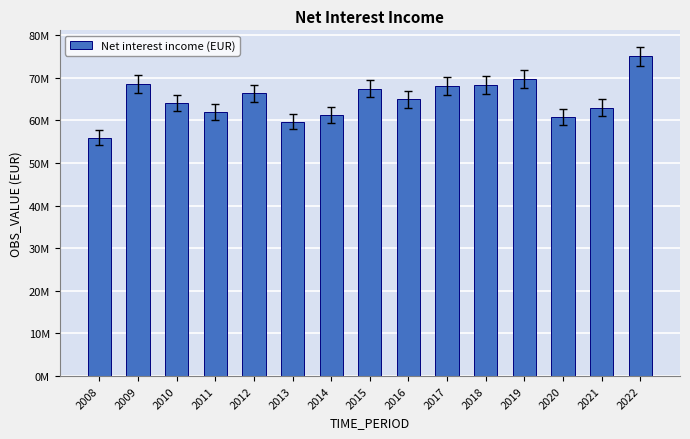

True or false: the data shows 39433132 at 2022.

False